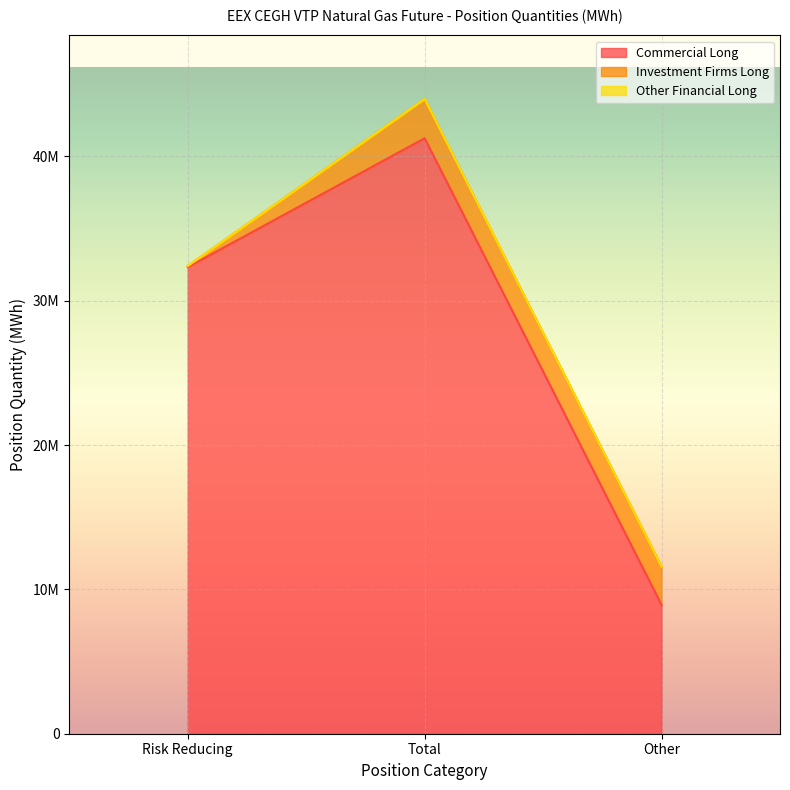

Reading left to right, extract all data points from this chart.

Commercial Long: Risk Reducing=32324702	Total=41253950	Other=8929248
Investment Firms Long: Risk Reducing=78790	Total=2725925	Other=2647135
Other Financial Long: Risk Reducing=0	Total=0	Other=0